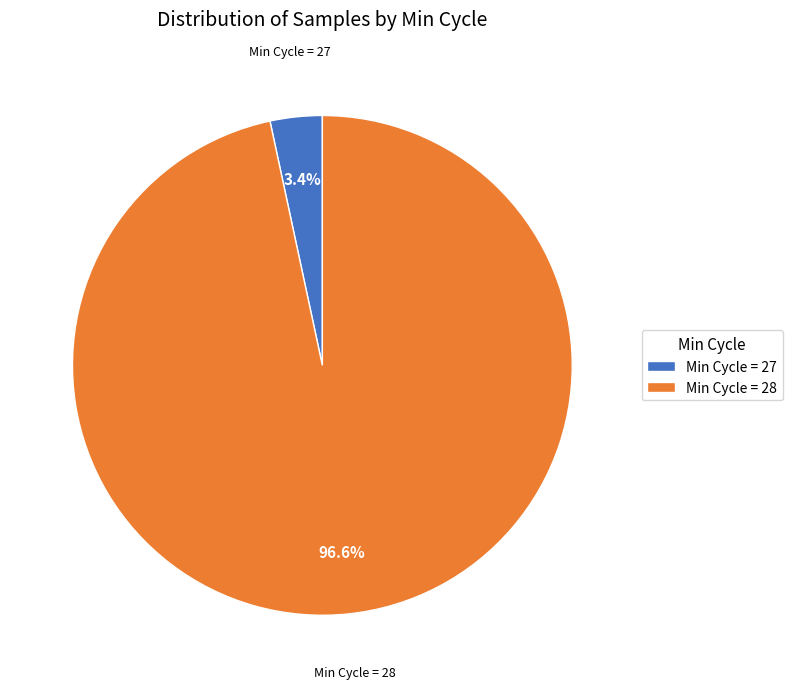

Between Min Cycle = 28 and Min Cycle = 27, which is larger?

Min Cycle = 28